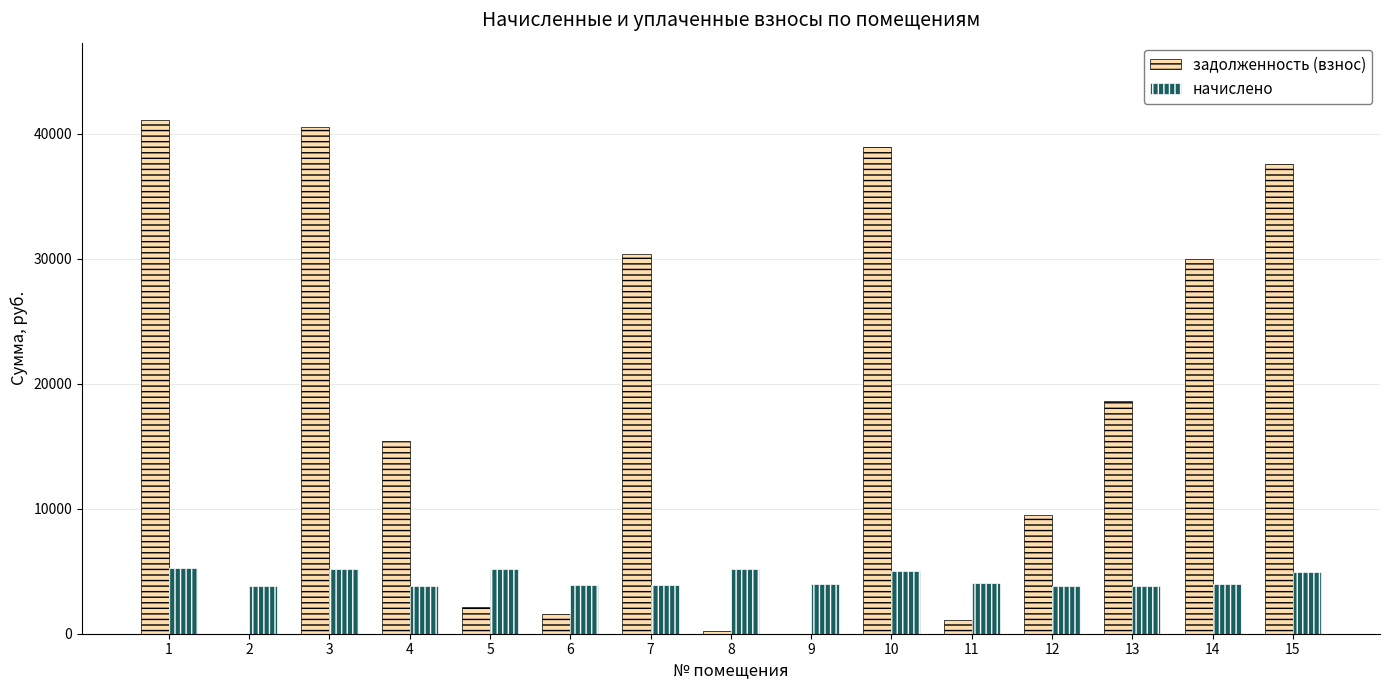

Read the начислено value at 9.

3978.2